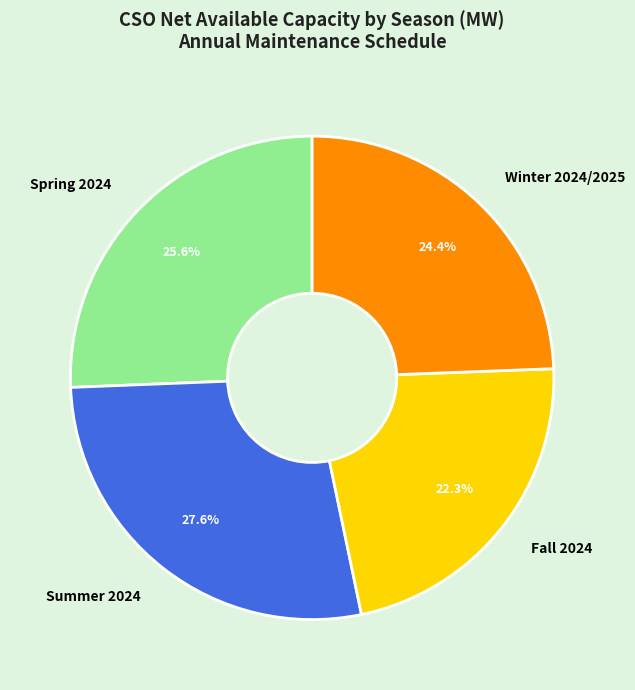

How many segments does this pie chart have?

4